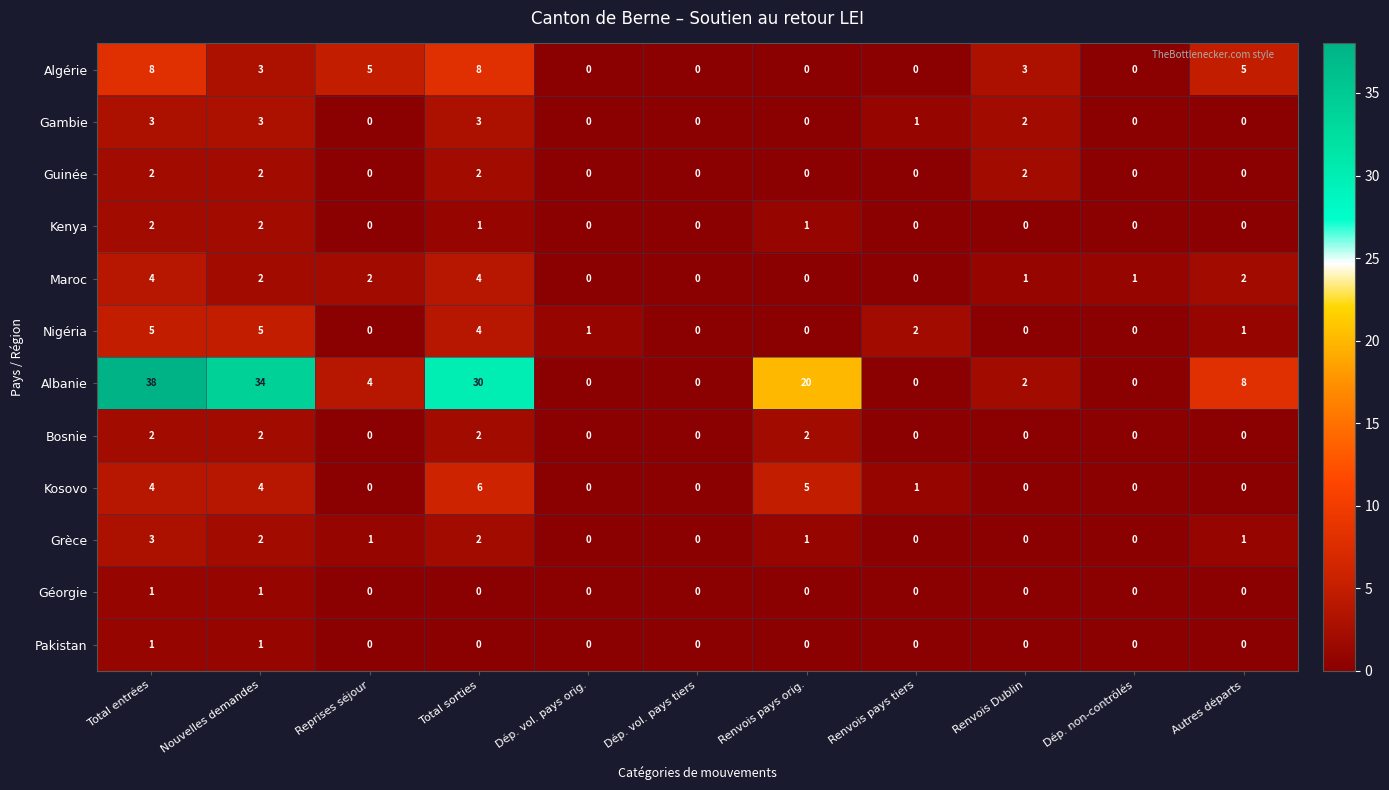

At how many categories does at least one series exceed 33?

2